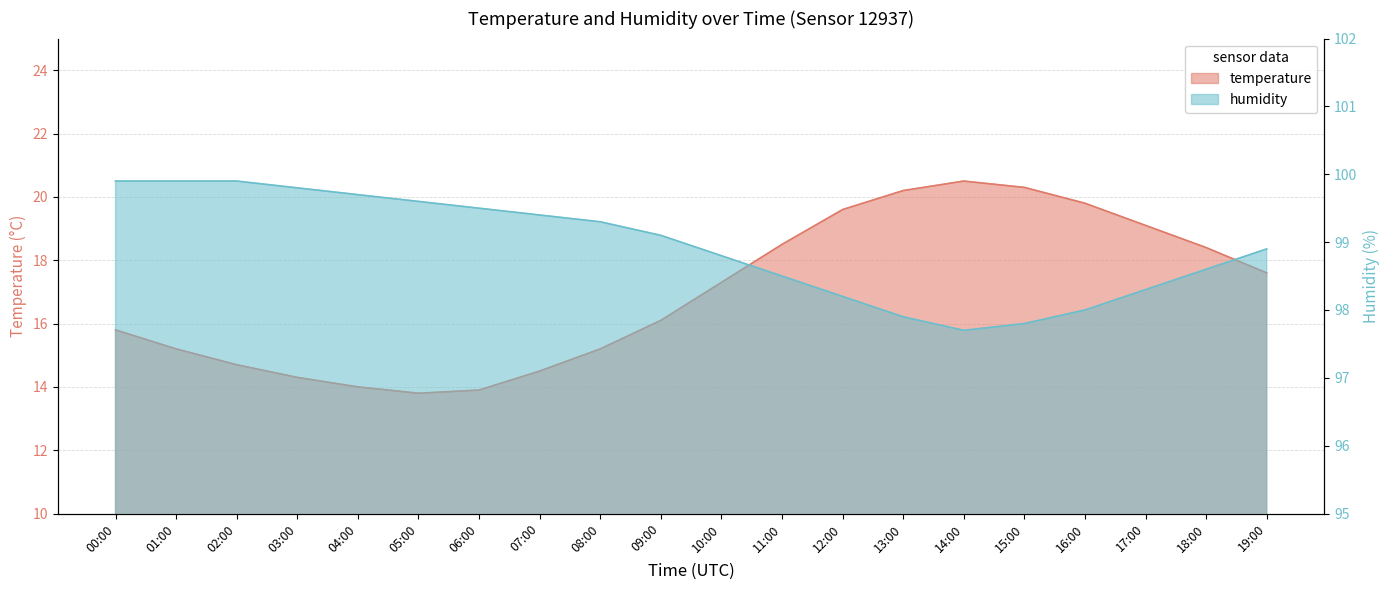

Where does the humidity series first go above 99?

00:00